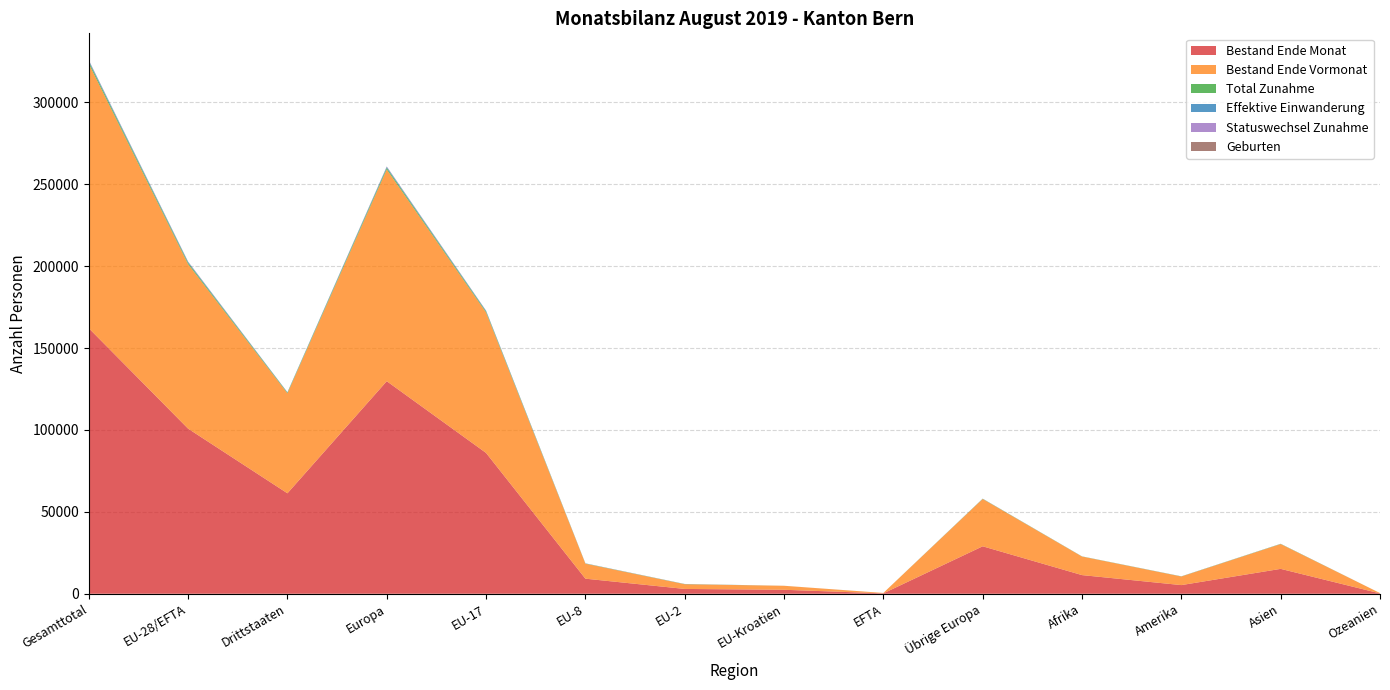

Reading left to right, list all the values displayed in this chart.

Bestand Ende Monat: Gesamttotal=162141	EU-28/EFTA=100805	Drittstaaten=61336	Europa=129779	EU-17=85981	EU-8=9207	EU-2=2941	EU-Kroatien=2431	EFTA=245	Übrige Europa=28974	Afrika=11387	Amerika=5284	Asien=15196	Ozeanien=206
Bestand Ende Vormonat: Gesamttotal=161506	EU-28/EFTA=100440	Drittstaaten=61066	Europa=129319	EU-17=85751	EU-8=9153	EU-2=2870	EU-Kroatien=2425	EFTA=241	Übrige Europa=28879	Afrika=11323	Amerika=5243	Asien=15135	Ozeanien=202
Total Zunahme: Gesamttotal=1194	EU-28/EFTA=807	Drittstaaten=387	Europa=924	EU-17=594	EU-8=115	EU-2=82	EU-Kroatien=11	EFTA=5	Übrige Europa=117	Afrika=77	Amerika=69	Asien=115	Ozeanien=4
Effektive Einwanderung: Gesamttotal=718	EU-28/EFTA=517	Drittstaaten=201	Europa=583	EU-17=400	EU-8=61	EU-2=51	EU-Kroatien=1	EFTA=4	Übrige Europa=66	Afrika=30	Amerika=49	Asien=47	Ozeanien=4
Statuswechsel Zunahme: Gesamttotal=202	EU-28/EFTA=176	Drittstaaten=26	Europa=185	EU-17=106	EU-8=35	EU-2=25	EU-Kroatien=9	EFTA=1	Übrige Europa=9	Afrika=0	Amerika=7	Asien=10	Ozeanien=0
Geburten: Gesamttotal=126	EU-28/EFTA=82	Drittstaaten=44	Europa=107	EU-17=59	EU-8=17	EU-2=6	EU-Kroatien=0	EFTA=0	Übrige Europa=25	Afrika=9	Amerika=1	Asien=9	Ozeanien=0